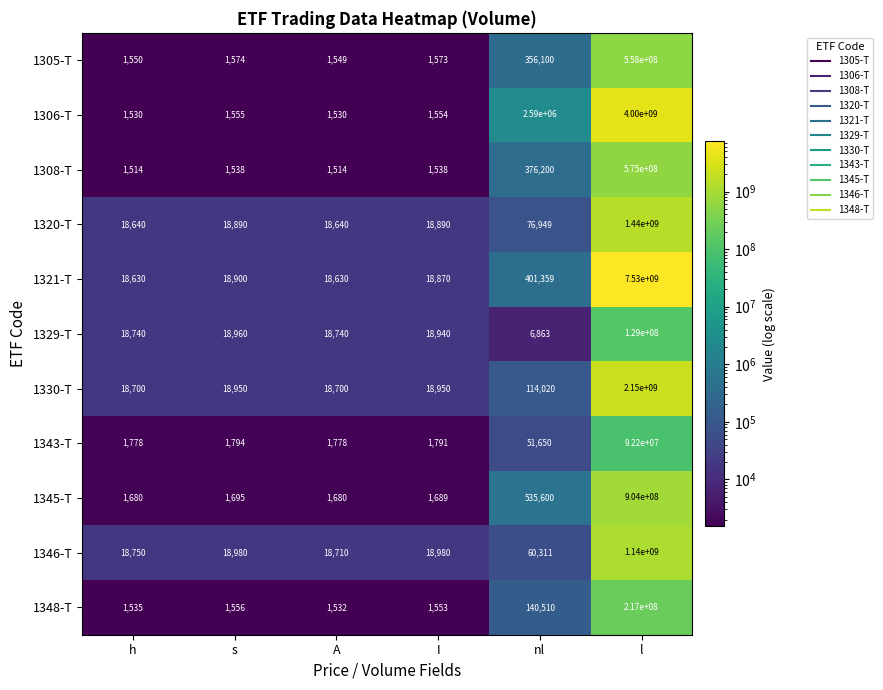

Is it true that 1320-T equals 18890 at I?

True